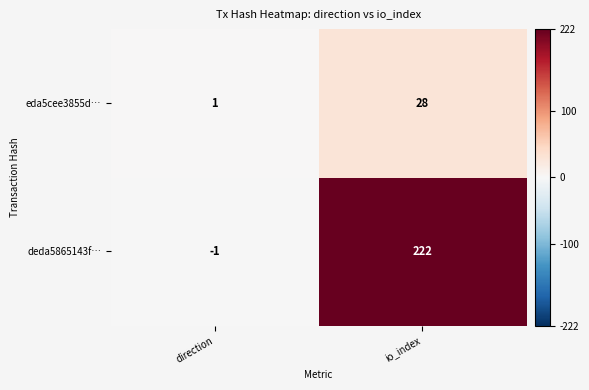

Reading right to left, transcribe all the data shown in this chart.

eda5cee3855d…: io_index=28	direction=1
deda5865143f…: io_index=222	direction=-1